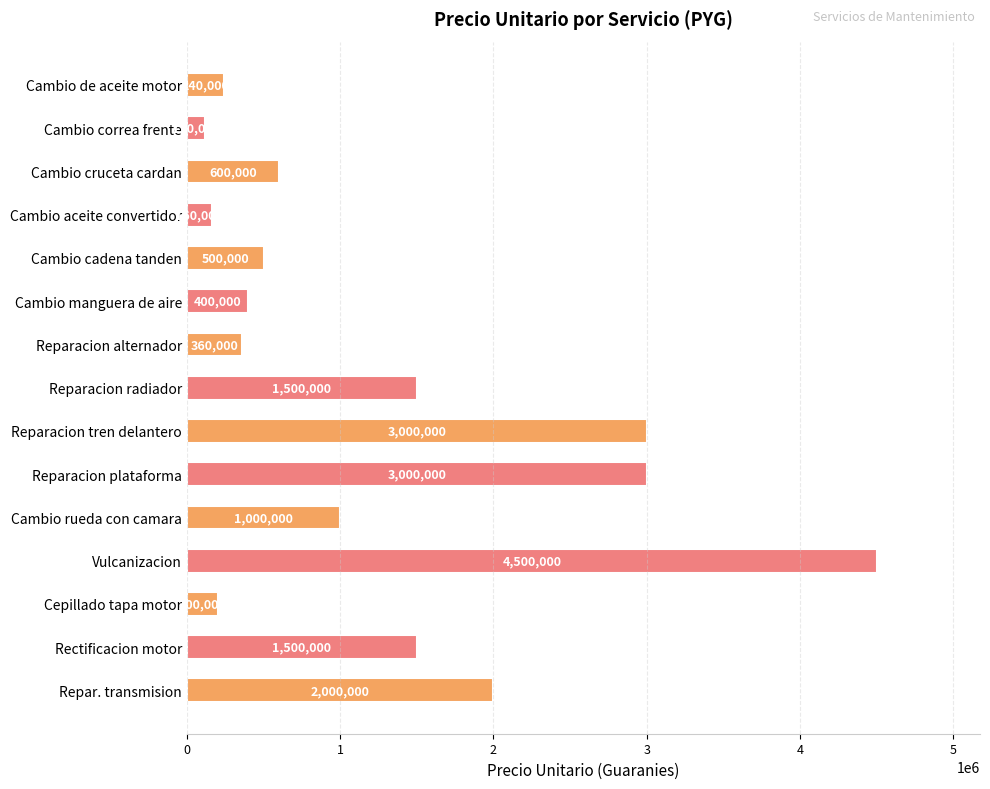

Which has a higher value, Reparacion radiador or Cambio rueda con camara?

Reparacion radiador